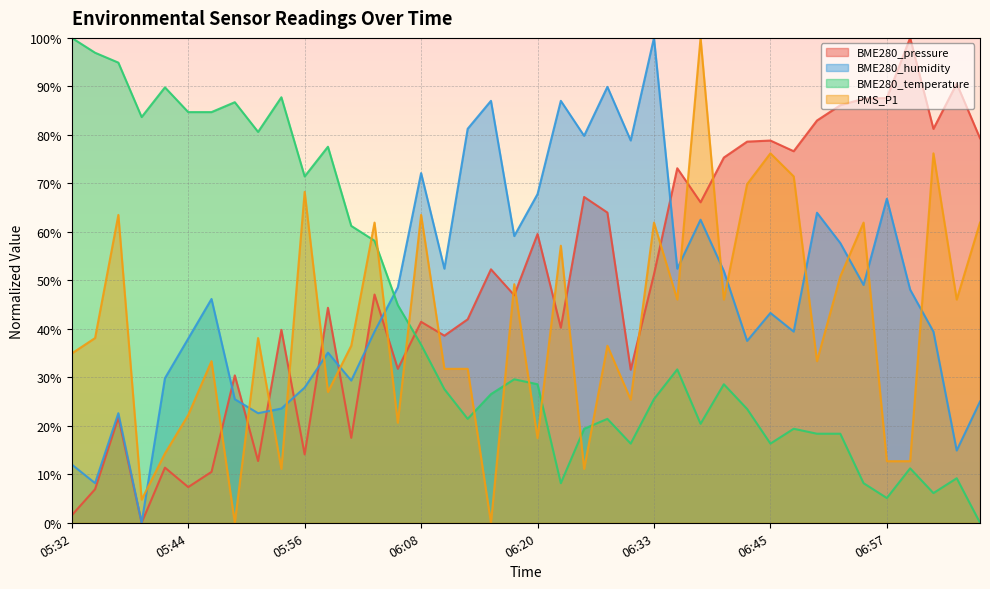

At 05:34, list the series in order from smallest to largest.

BME280_pressure, BME280_humidity, PMS_P1, BME280_temperature